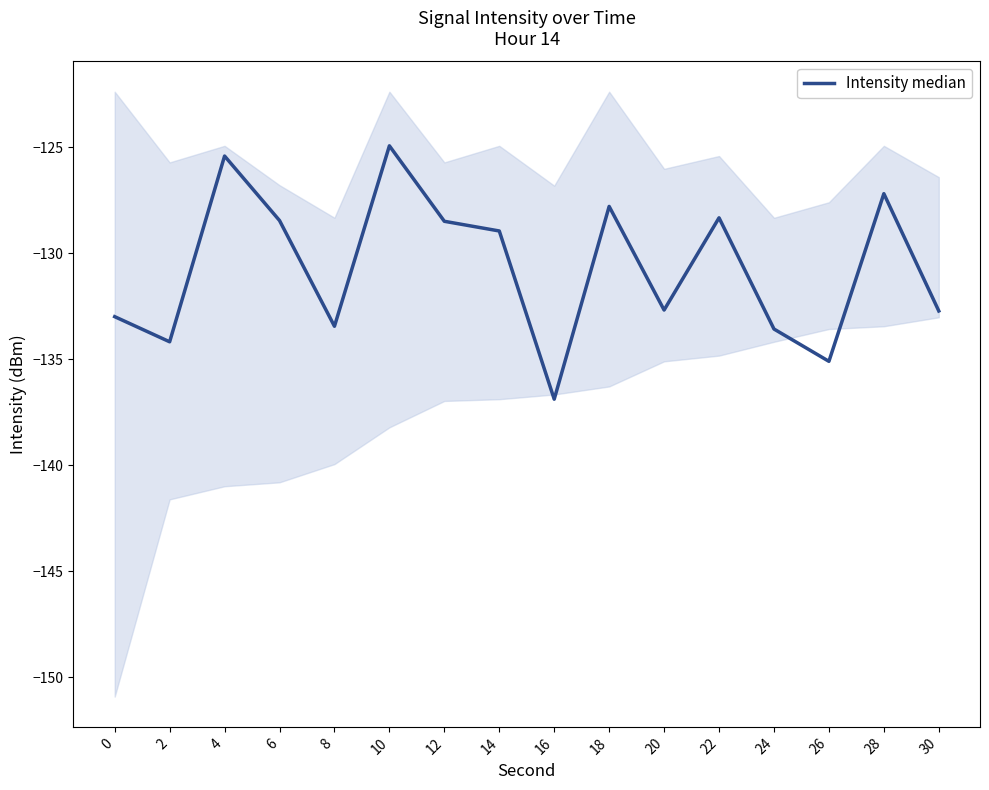

Which category has the highest value across all series?

10